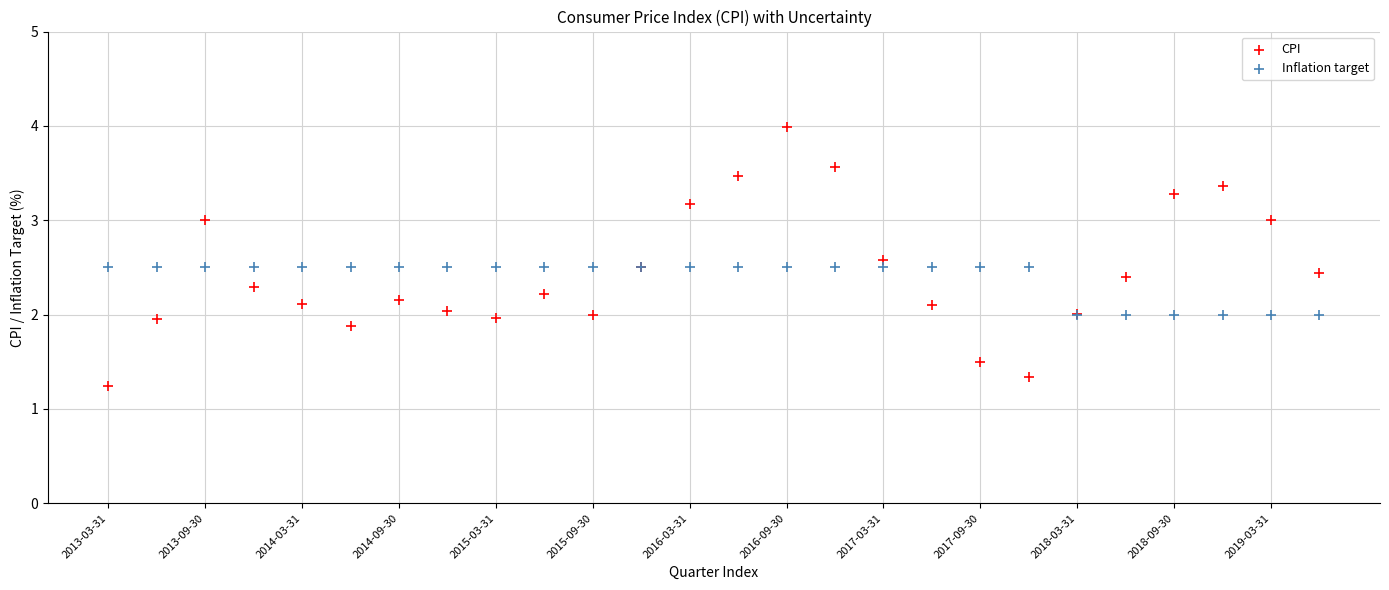

Which series has the widest spread of Y values?

CPI